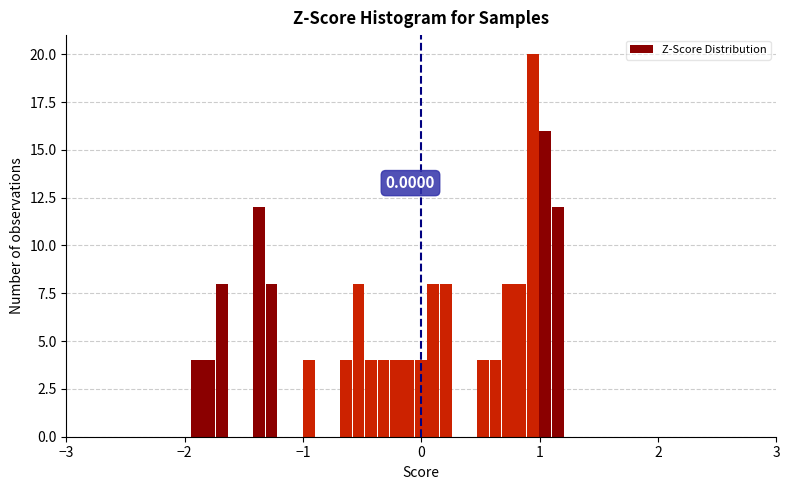

Read against the x-axis, roughly where is the centre of the tallest bar?

0.9